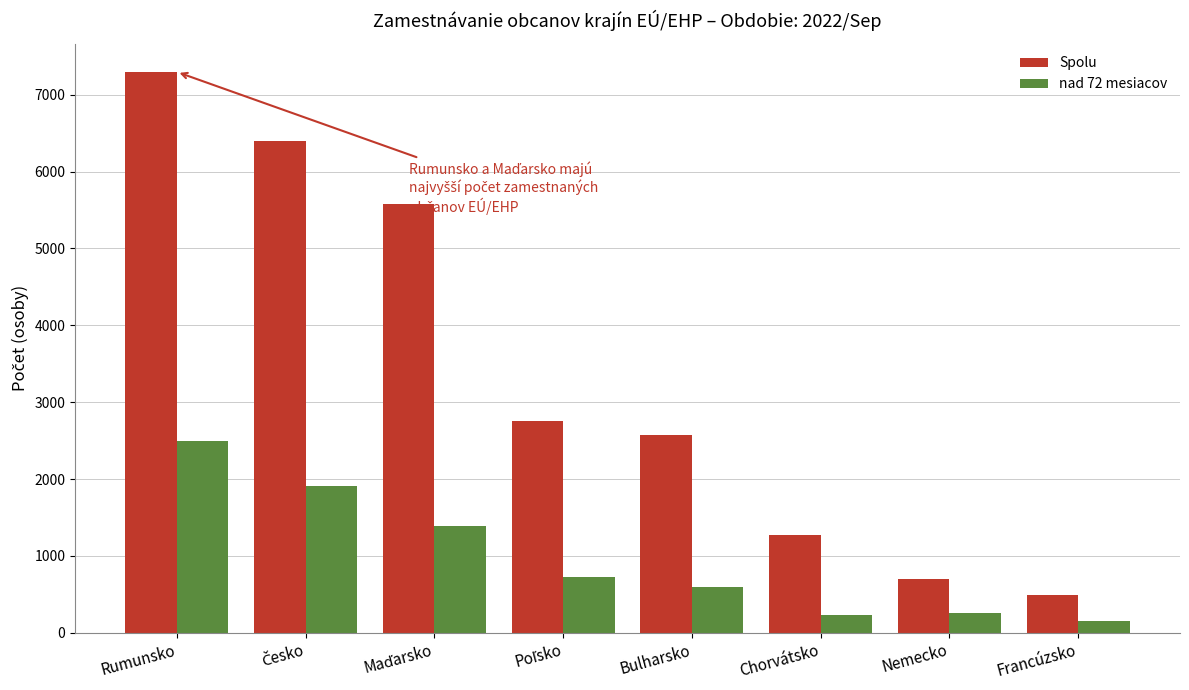

What is the label of the 2nd bar from the right?

Nemecko